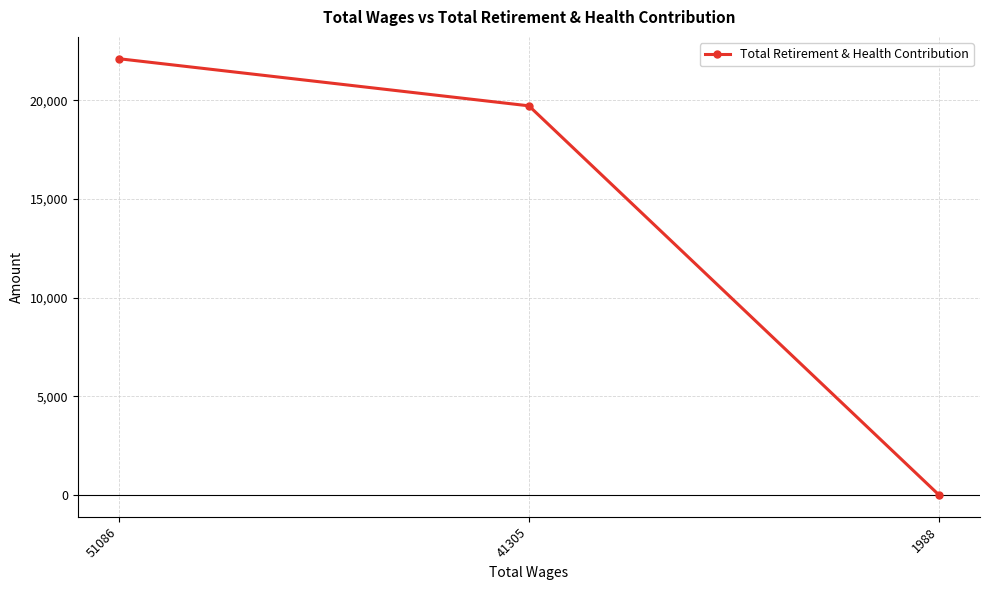

Which has a higher value, 51086 or 41305?

51086